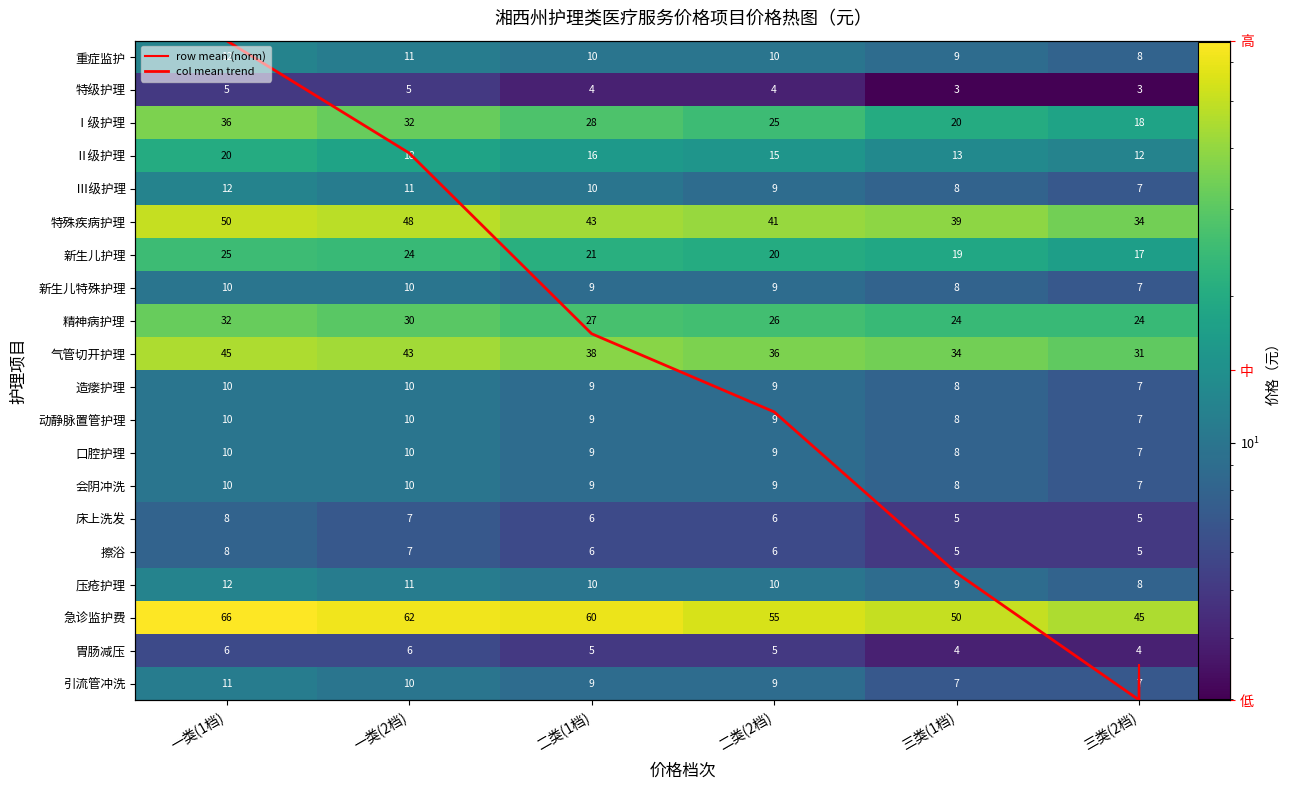

True or false: Ⅰ级护理 has a value of 25 at 二类(2档).

True